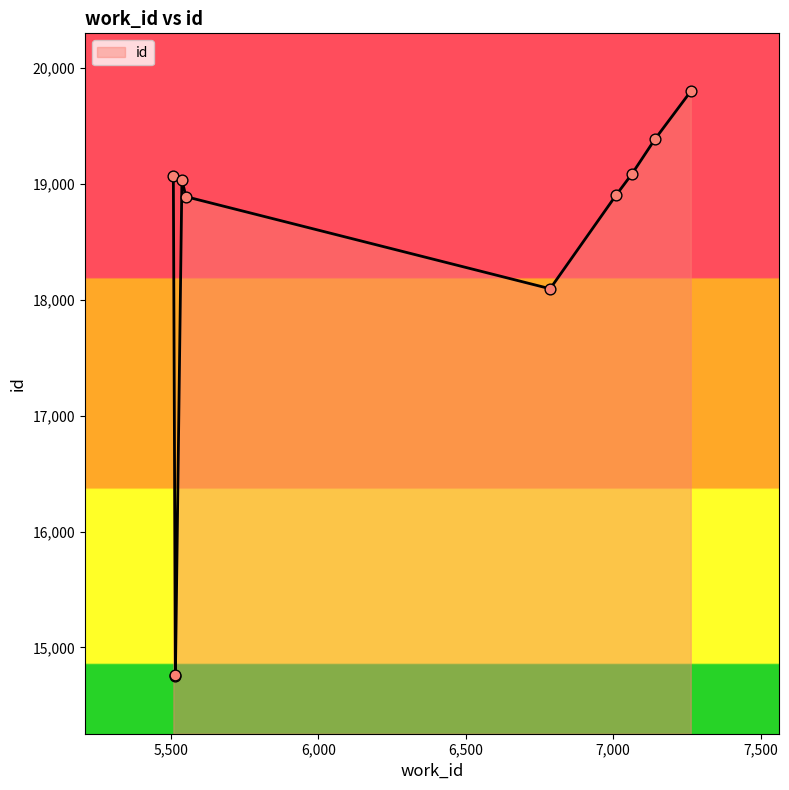

What is the ratio of the value at 7009 to the value at 7263?

1.0